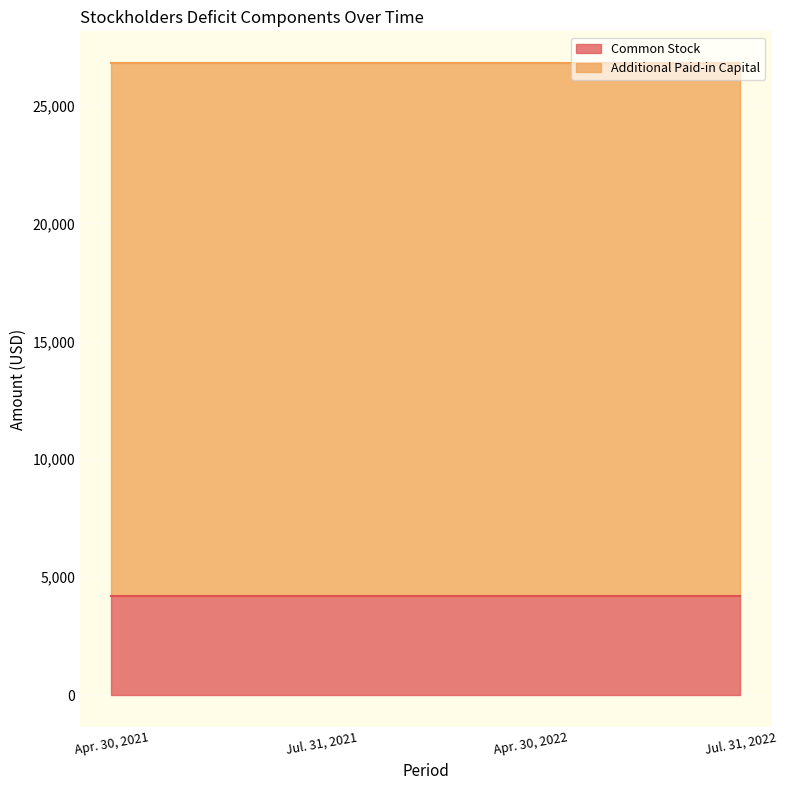

Reading right to left, transcribe all the data shown in this chart.

Common Stock: 4190	4190	4190	4190
Additional Paid-in Capital: 22610	22610	22610	22610